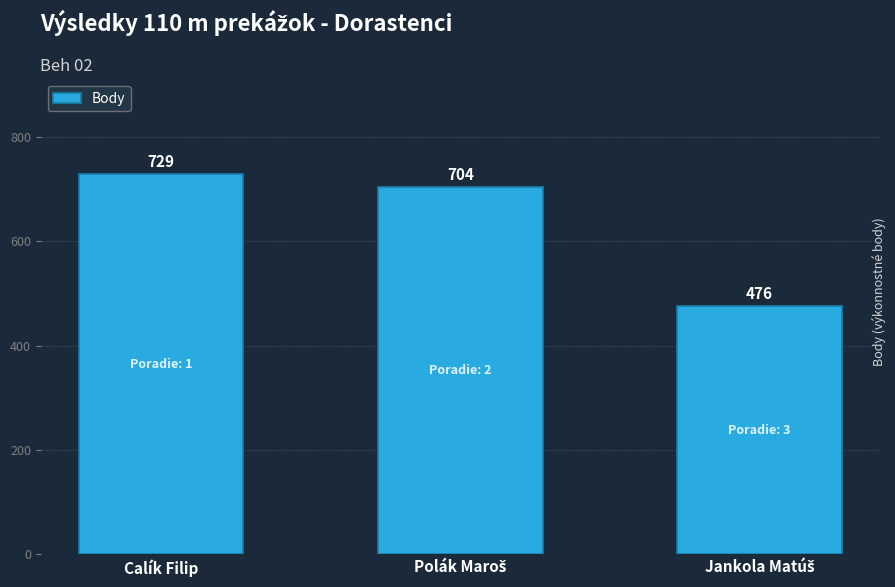

The chart shows a value of 729 at Calík Filip. True or false?

True